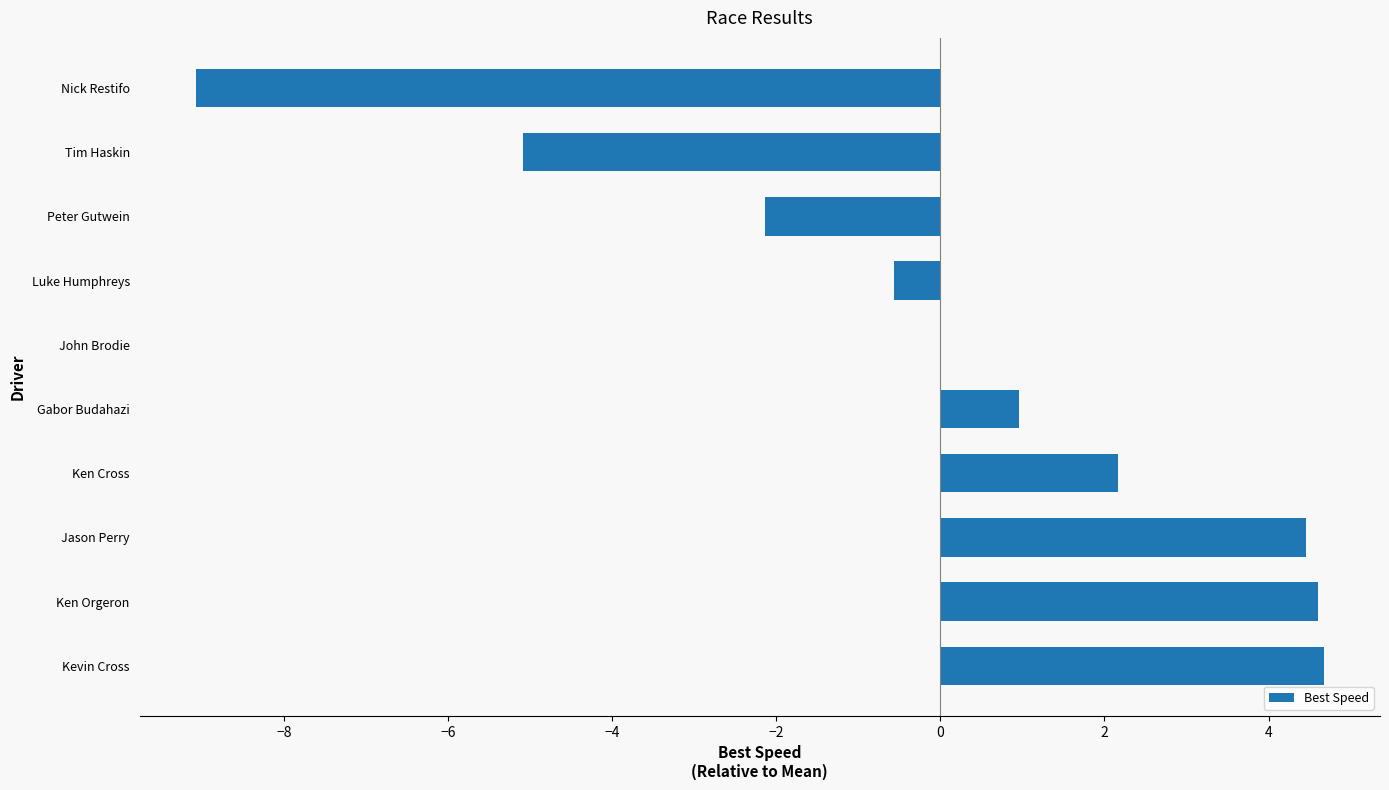

Is it true that the value at Ken Orgeron is 3.1?

False